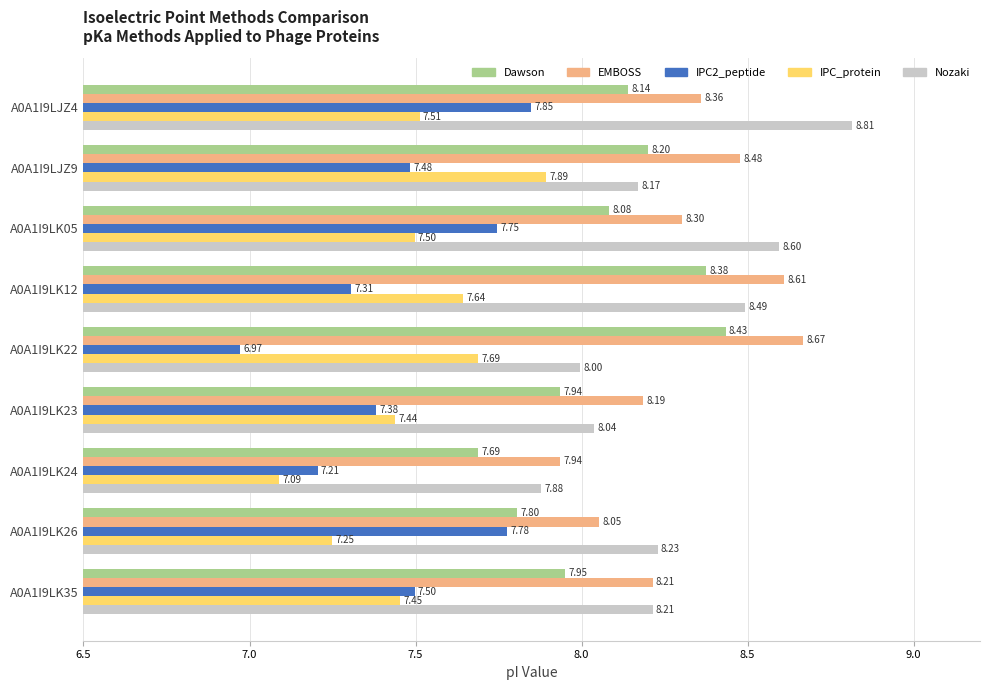

Rank the series by their maximum value, from lowest to highest.

IPC2_peptide, IPC_protein, Dawson, EMBOSS, Nozaki